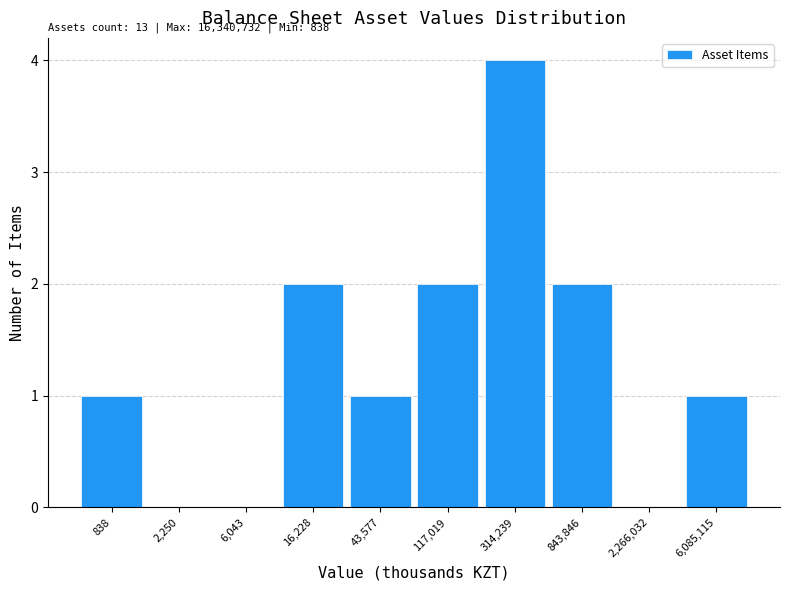

Reading left to right, list all the values displayed in this chart.

838=1	2,250=0	6,043=0	16,228=2	43,577=1	117,019=2	314,239=4	843,846=2	2,266,032=0	6,085,115=1